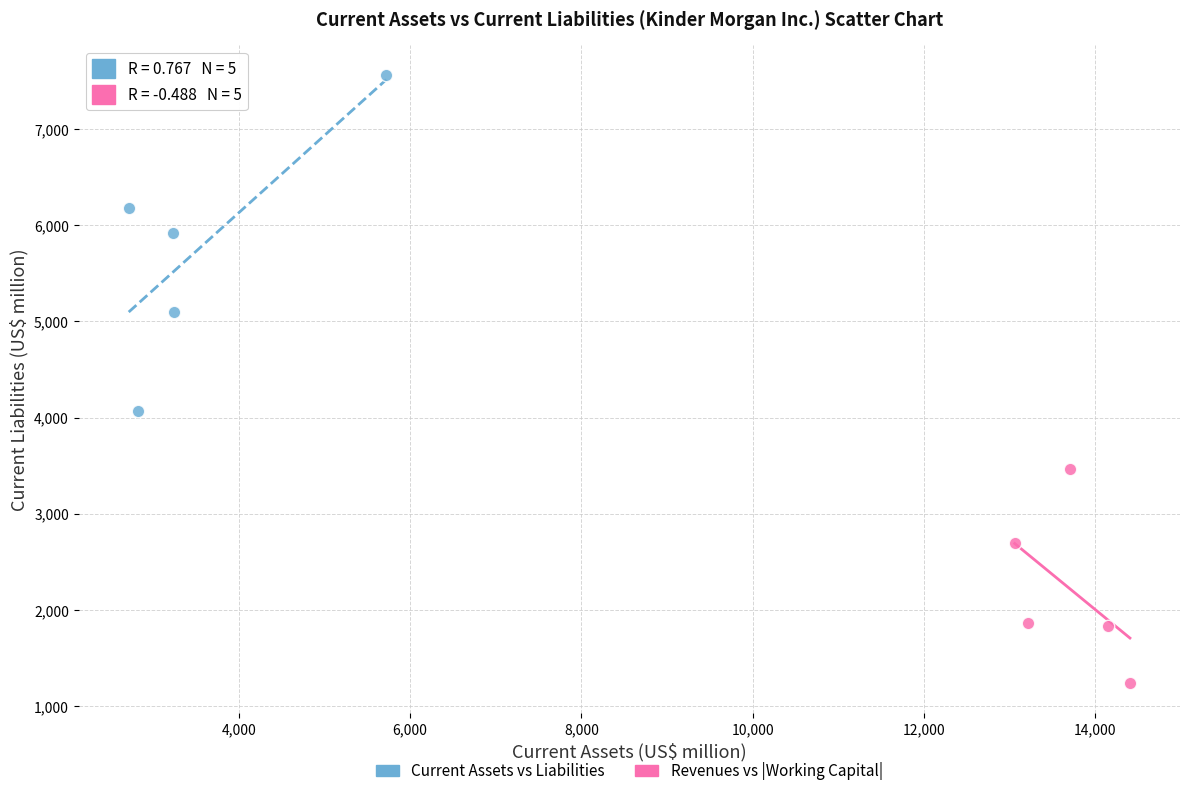

Which series has the widest spread of Y values?

Current Assets vs Liabilities